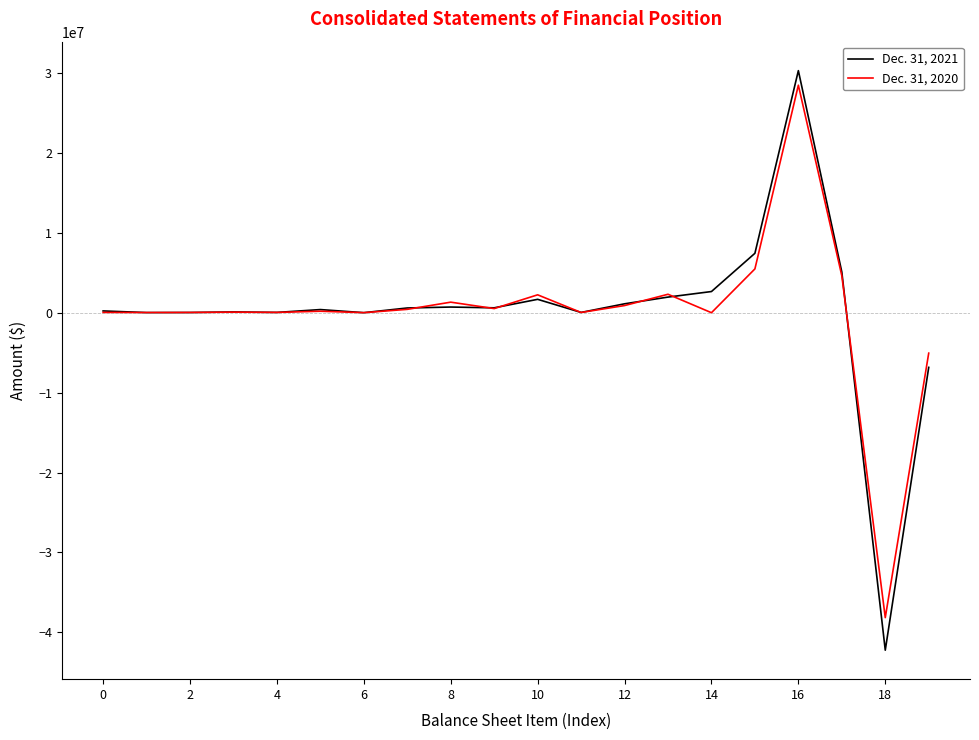

Which series has the largest range (max minus min)?

Dec. 31, 2021